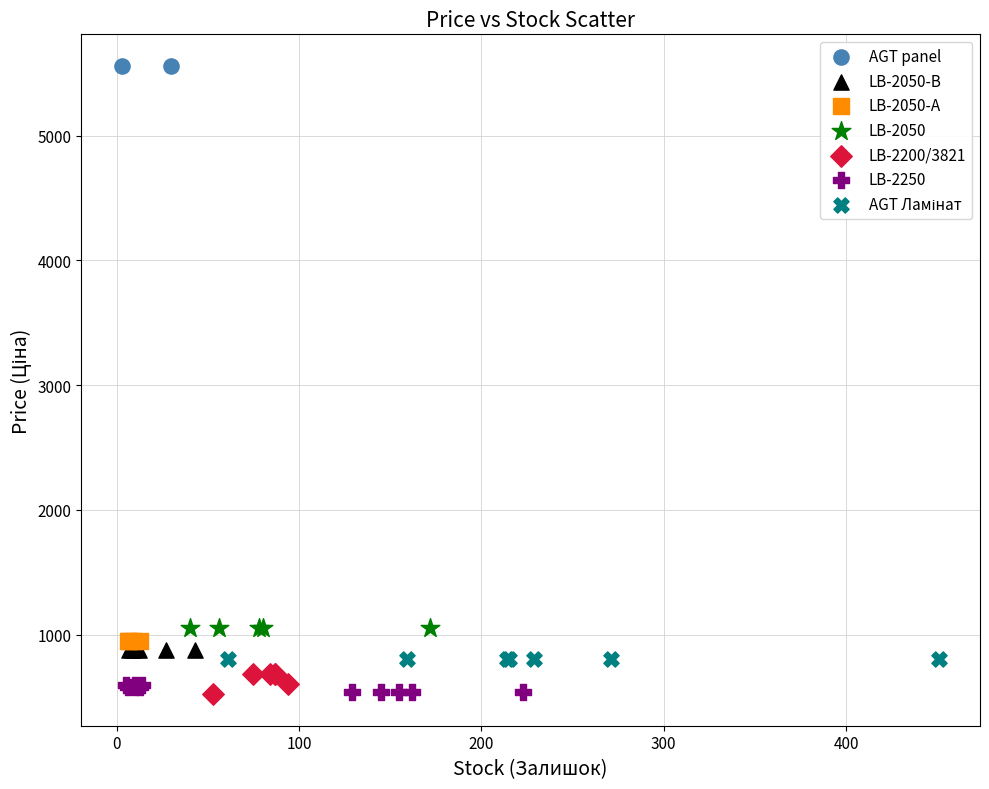

Which series contains the highest Y value?

AGT panel